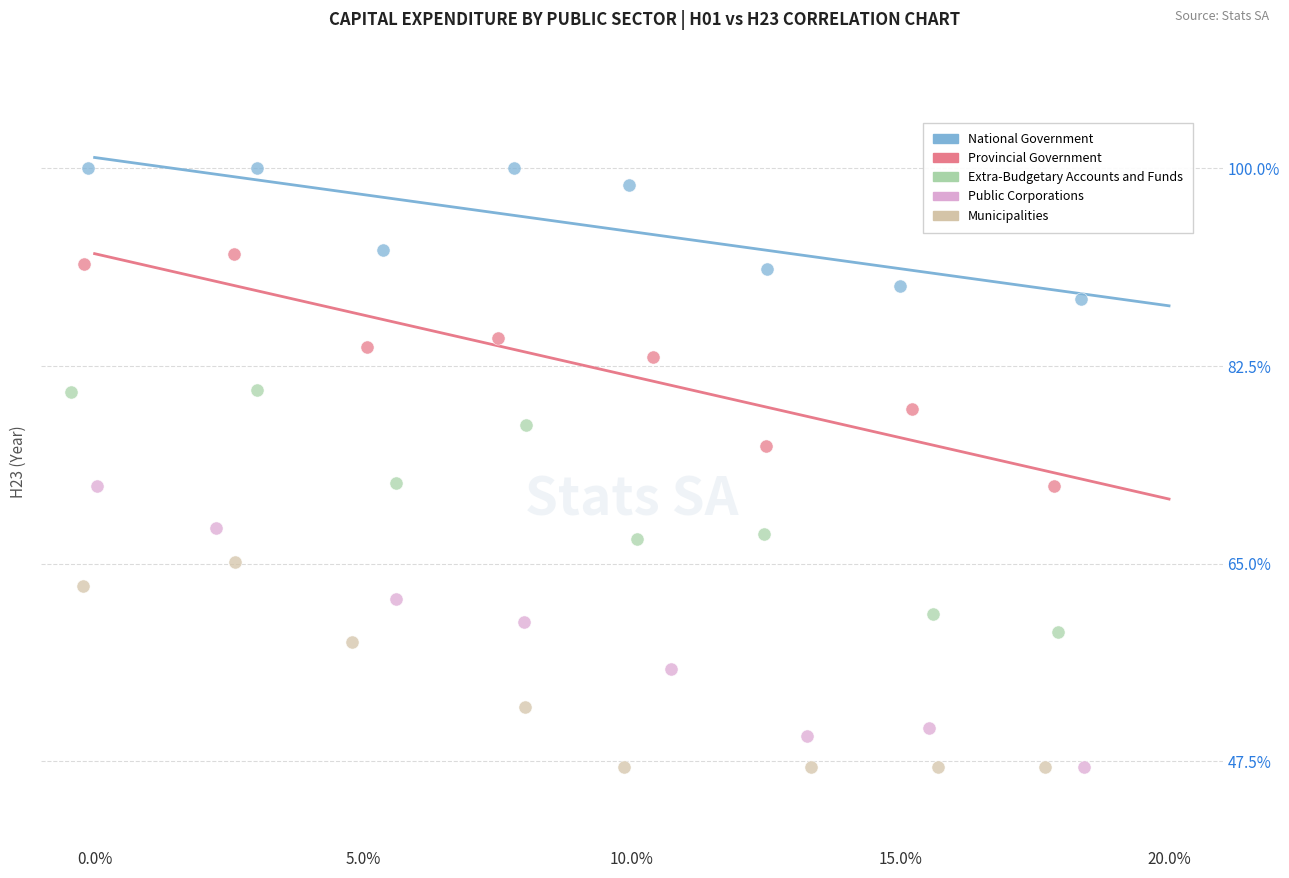

Which series has the largest Y range (max minus min)?

Public Corporations